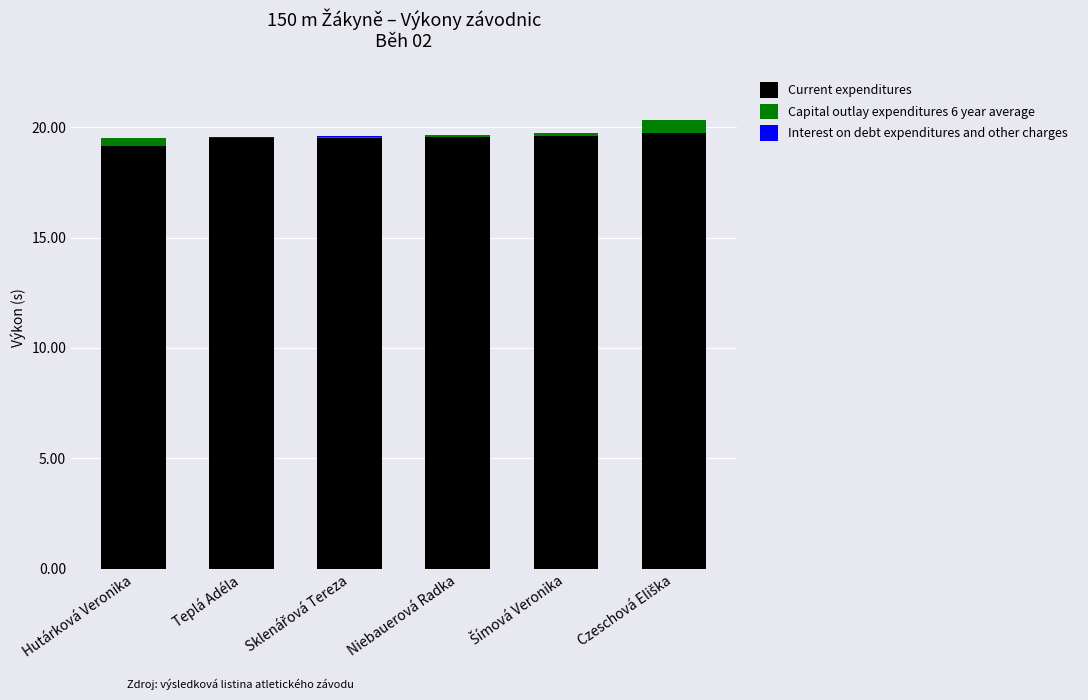

At which label is Current expenditures closest to 19?

Hutárková Veronika